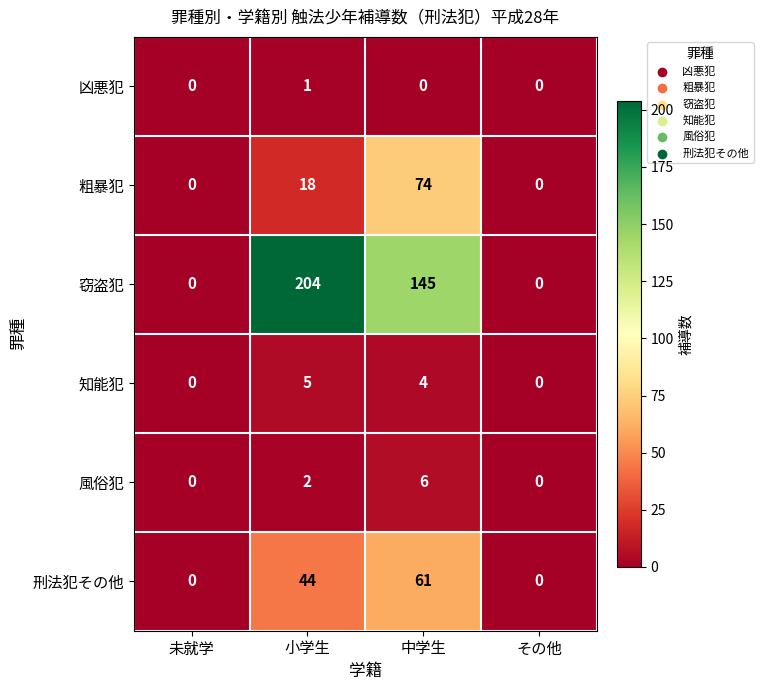

Which series changed the most between 小学生 and その他?

窃盗犯